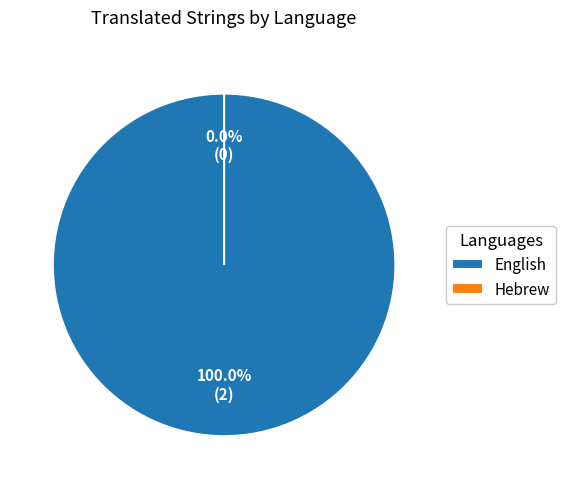

What is the majority slice?

English